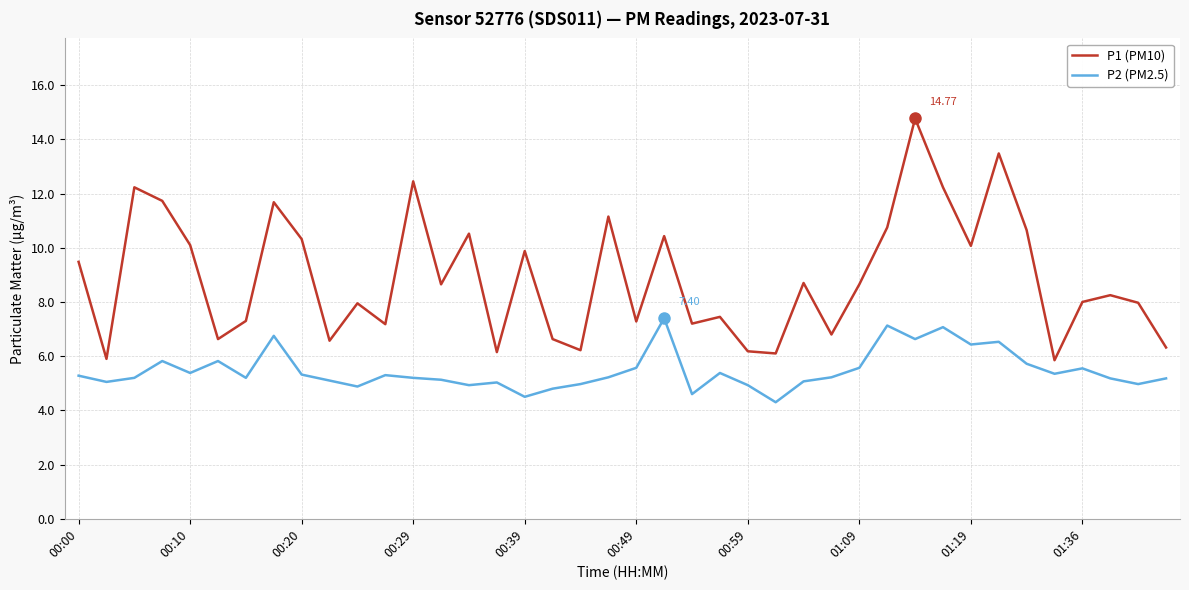

List the series in order of their peak value, lowest first.

P2 (PM2.5), P1 (PM10)